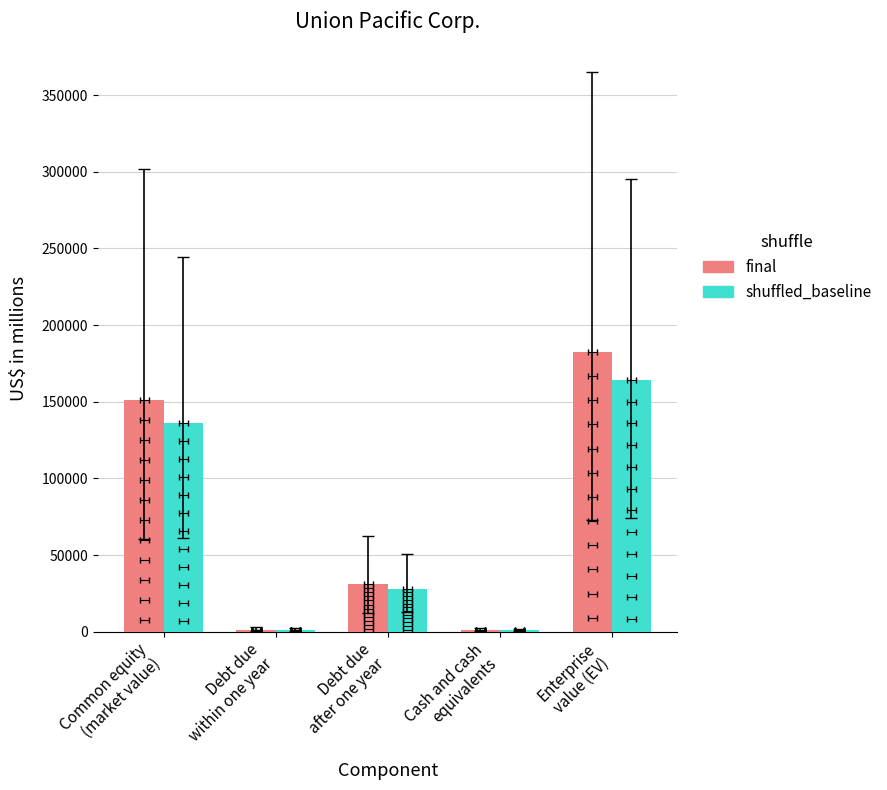

Rank the categories by final value from highest to lowest.

Enterprise
value (EV), Common equity
(market value), Debt due
after one year, Debt due
within one year, Cash and cash
equivalents